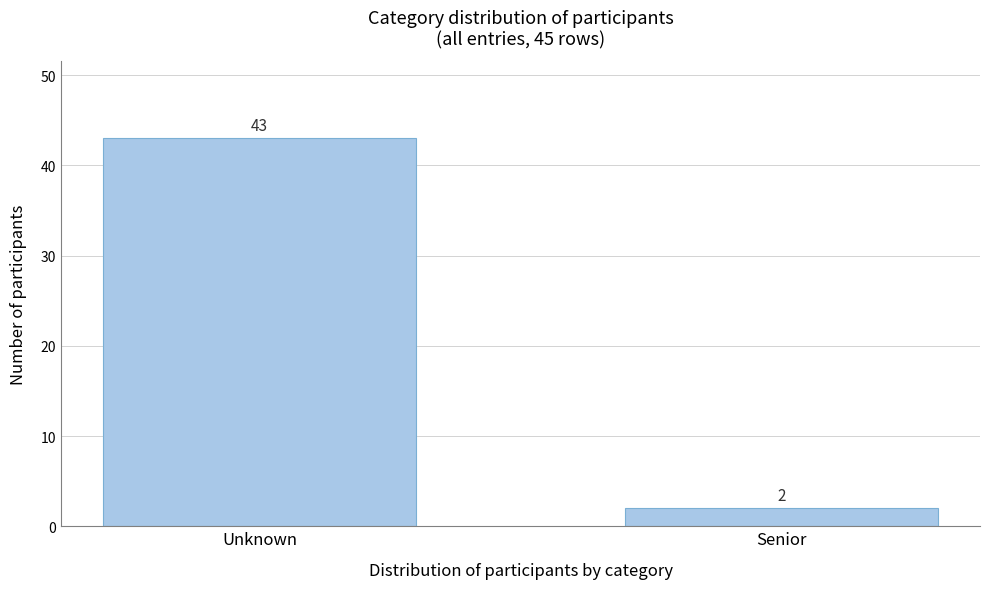

Reading right to left, extract all data points from this chart.

2	43